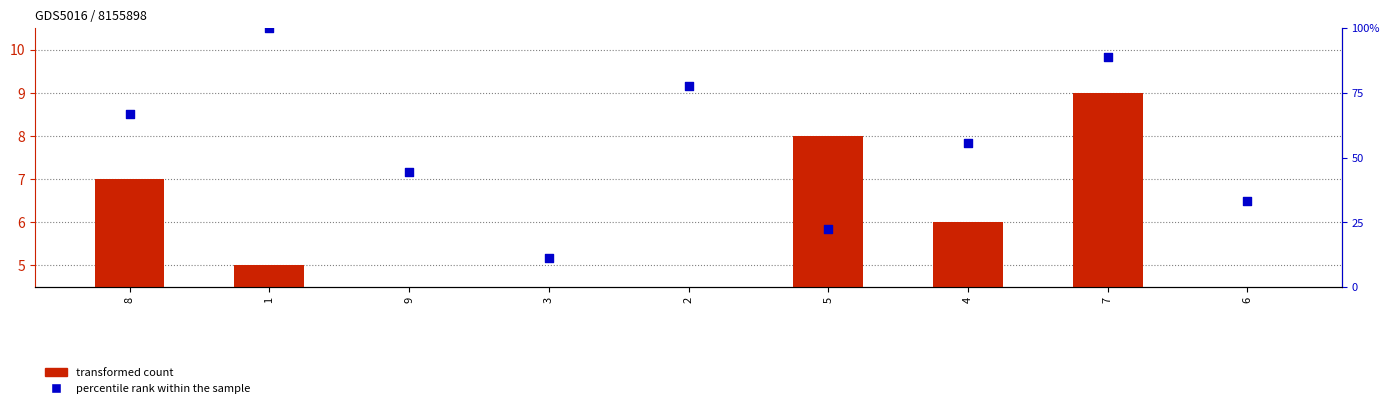

At how many categories does at least one series exceed 93?

1